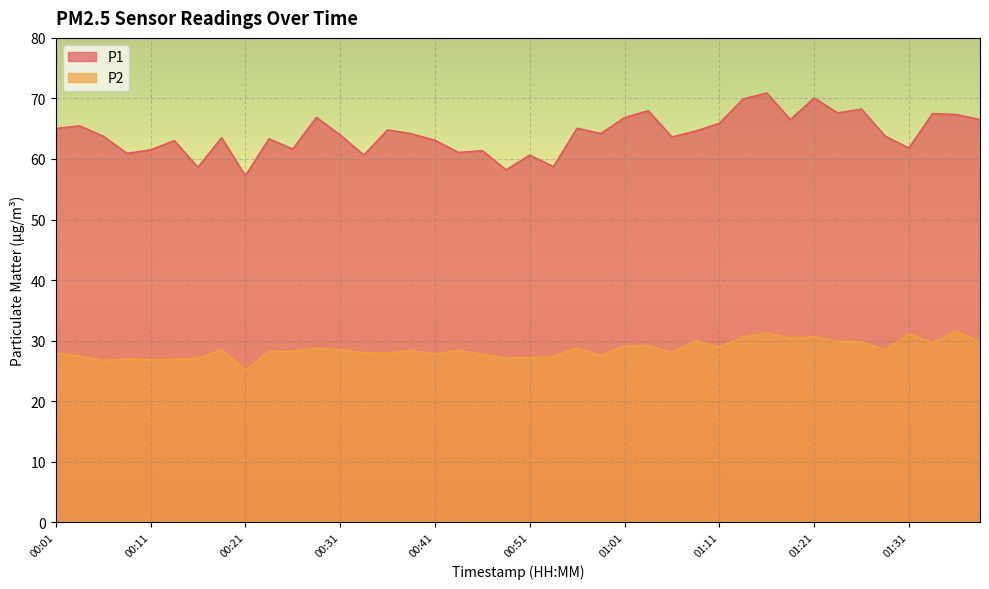

At which category does P1 reach its first local valley?

00:09